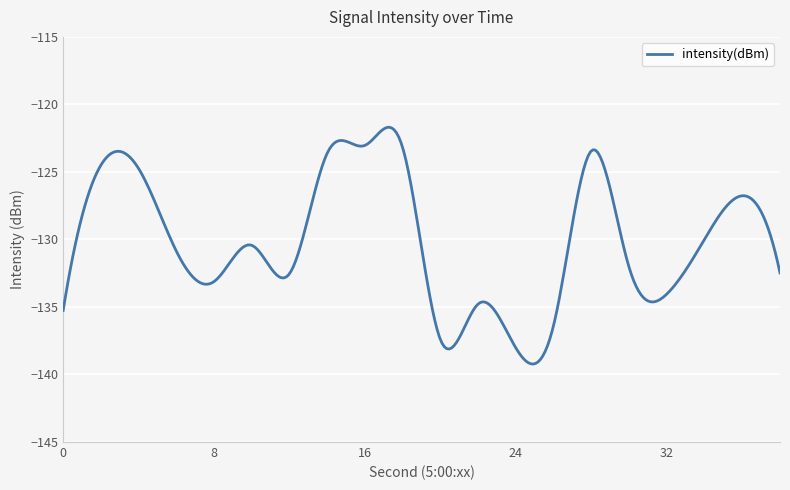

What is the minimum value shown in the chart?

-139.2